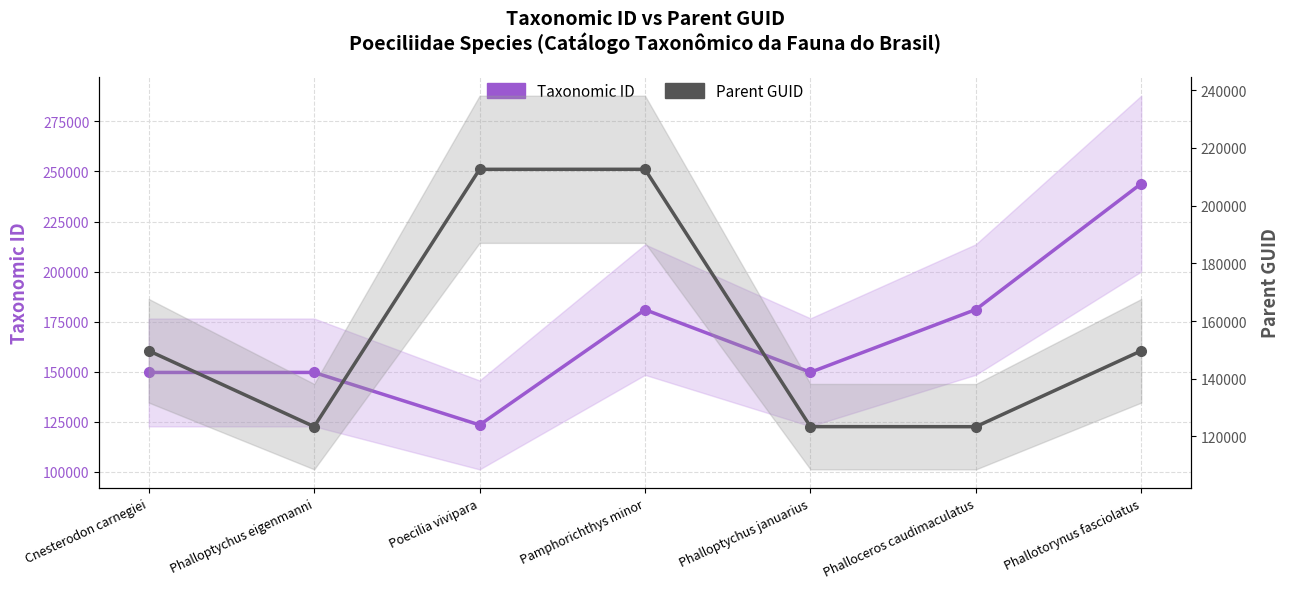

True or false: Parent GUID has more than 2 points higher than both neighbors.

False